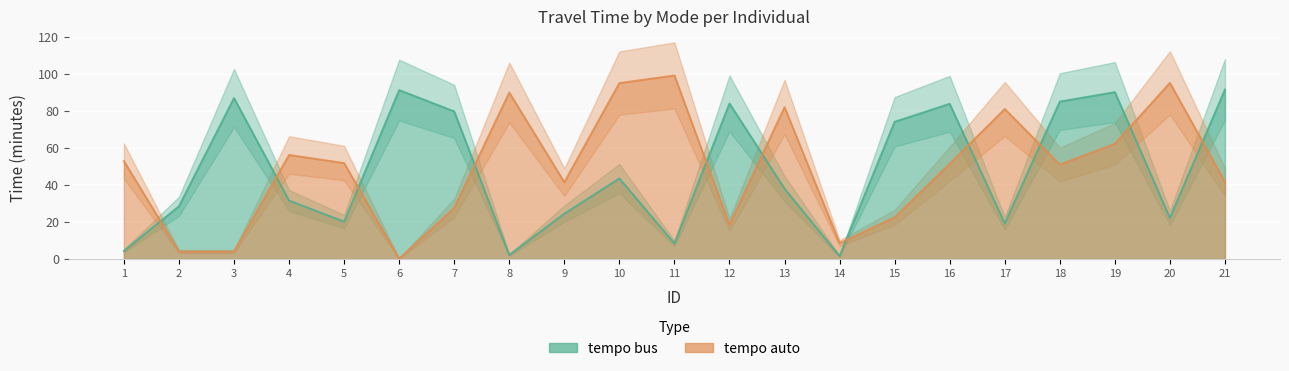

Reading right to left, transcribe all the data shown in this chart.

tempo bus: 21=91.5	20=22.2	19=90.1	18=85.0	17=19.2	16=83.8	15=74.1	14=1.6	13=38.0	12=84.0	11=8.4	10=43.5	9=24.5	8=2.2	7=79.7	6=91.2	5=20.2	4=31.6	3=86.9	2=28.5	1=4.4
tempo auto: 21=41.6	20=95.1	19=62.2	18=51.0	17=81.0	16=51.4	15=22.5	14=8.6	13=82.0	12=18.5	11=99.1	10=95.0	9=41.5	8=89.9	7=27.6	6=0.2	5=51.8	4=56.2	3=4.1	2=4.1	1=52.9